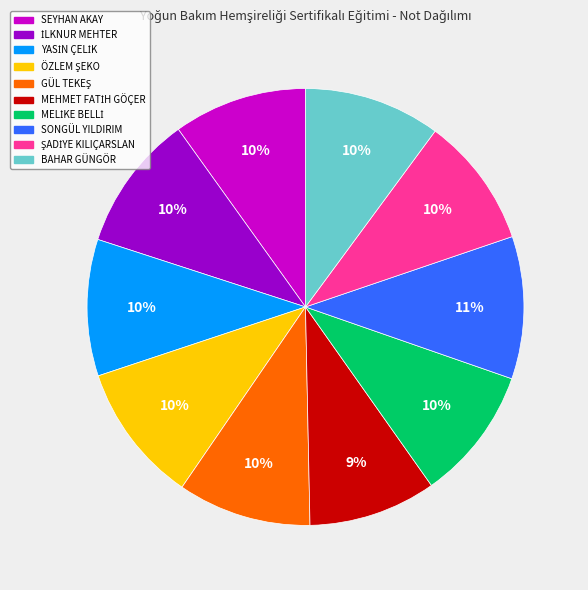

True or false: BAHAR GÜNGÖR accounts for 10% of the total.

True